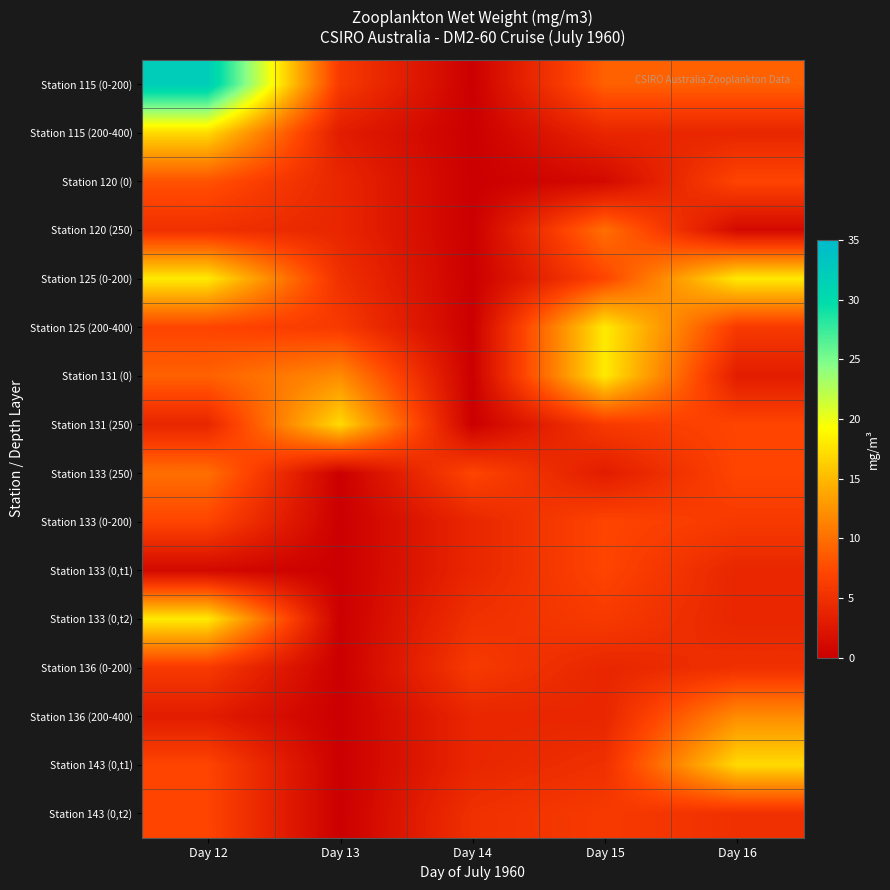

Reading left to right, what are all the values shown in this chart?

Station 115 (0-200): Day 12=32	Day 13=6	Day 14=0	Day 15=9	Day 16=9
Station 115 (200-400): Day 12=17	Day 13=3	Day 14=0	Day 15=4	Day 16=4
Station 120 (0): Day 12=8	Day 13=4	Day 14=0	Day 15=1	Day 16=7
Station 120 (250): Day 12=5	Day 13=4	Day 14=0	Day 15=10	Day 16=1
Station 125 (0-200): Day 12=18	Day 13=5	Day 14=0	Day 15=7	Day 16=18
Station 125 (200-400): Day 12=7	Day 13=6	Day 14=0	Day 15=18	Day 16=6
Station 131 (0): Day 12=9	Day 13=12	Day 14=0	Day 15=18	Day 16=3
Station 131 (250): Day 12=4	Day 13=17	Day 14=0	Day 15=6	Day 16=7
Station 133 (250): Day 12=10	Day 13=0	Day 14=7	Day 15=3	Day 16=7
Station 133 (0-200): Day 12=7	Day 13=0	Day 14=4	Day 15=7	Day 16=6
Station 133 (0,t1): Day 12=1	Day 13=0	Day 14=4	Day 15=7	Day 16=4
Station 133 (0,t2): Day 12=18	Day 13=0	Day 14=5	Day 15=6	Day 16=4
Station 136 (0-200): Day 12=6	Day 13=0	Day 14=6	Day 15=4	Day 16=5
Station 136 (200-400): Day 12=3	Day 13=0	Day 14=4	Day 15=4	Day 16=12
Station 143 (0,t1): Day 12=7	Day 13=0	Day 14=4	Day 15=5	Day 16=17
Station 143 (0,t2): Day 12=7	Day 13=0	Day 14=5	Day 15=6	Day 16=5